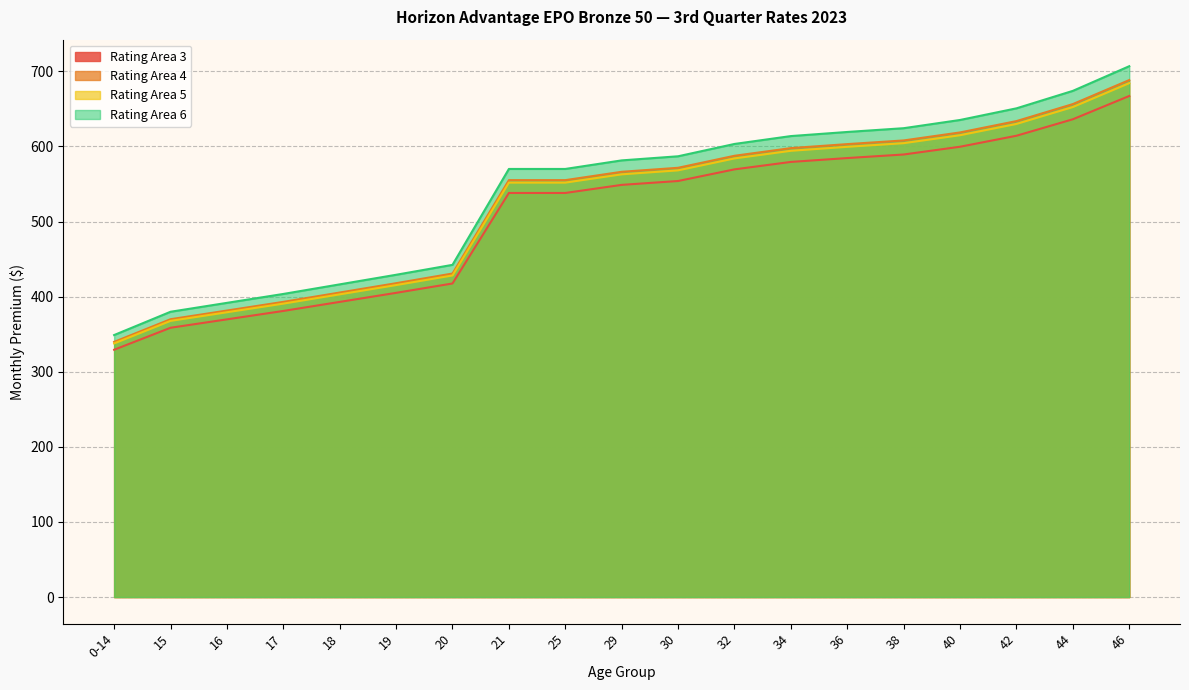

What is the difference between the maximum and minimum values in the Rating Area 5 series?

346.6